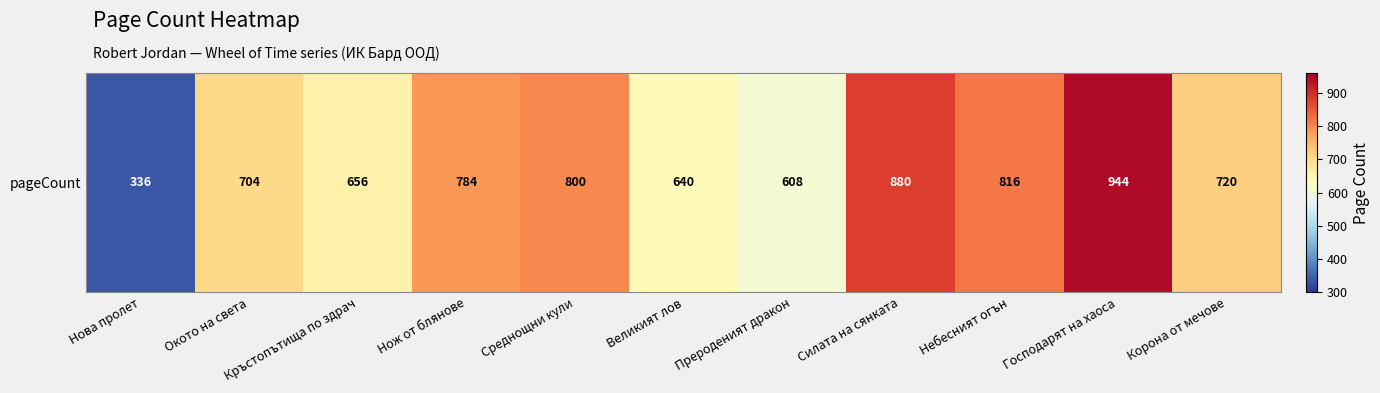

What is the smallest value displayed?

336